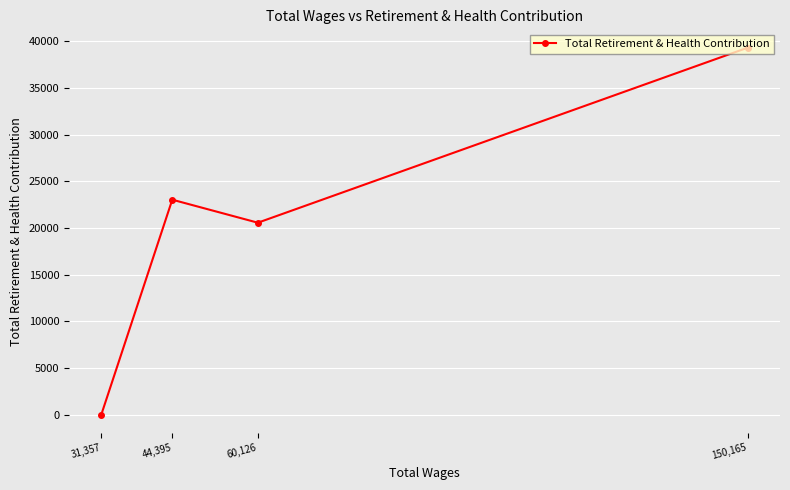

Reading left to right, list all the values displayed in this chart.

31,357=0	44,395=23022	60,126=20555	150,165=39314